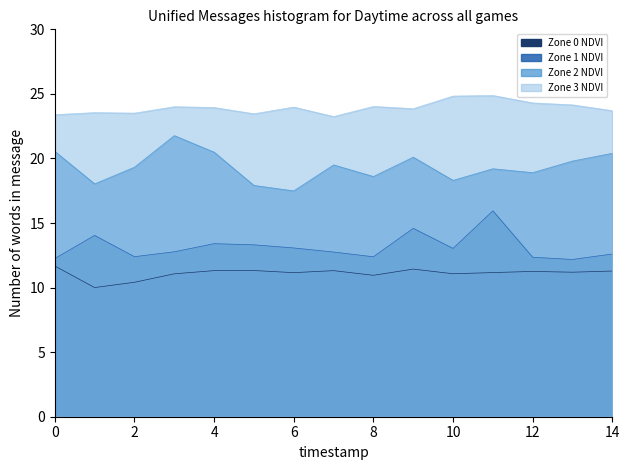

Read the Zone 0 NDVI value at 6.

11.2